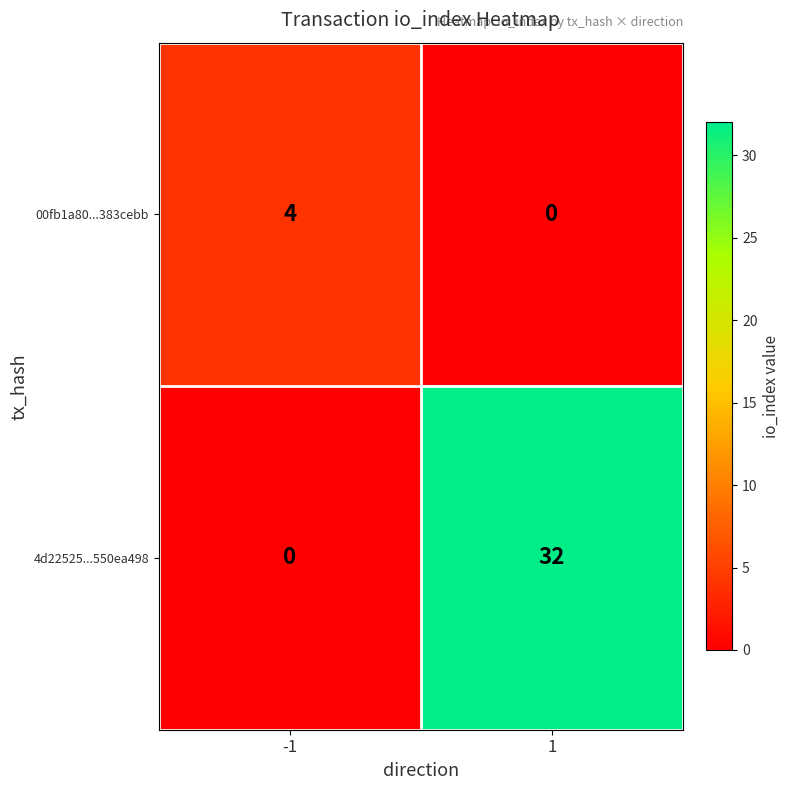

Which series changed the most between -1 and 1?

4d22525...550ea498